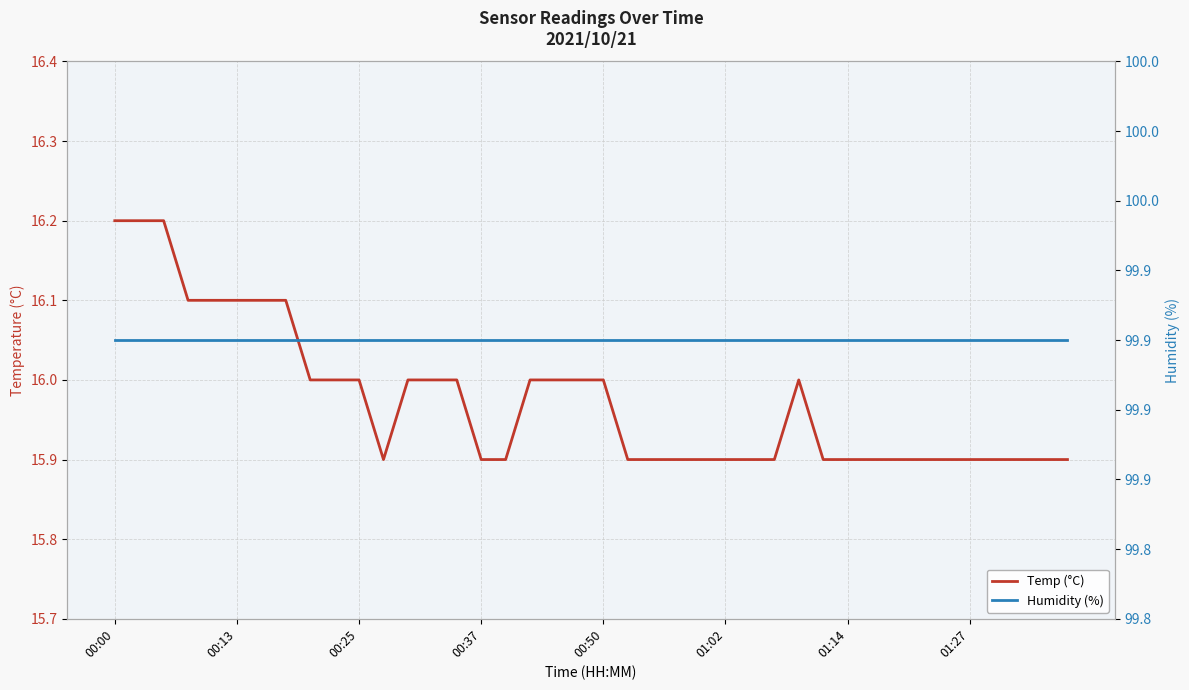

Which series changed the most between 9 and 10?

Temp (°C)